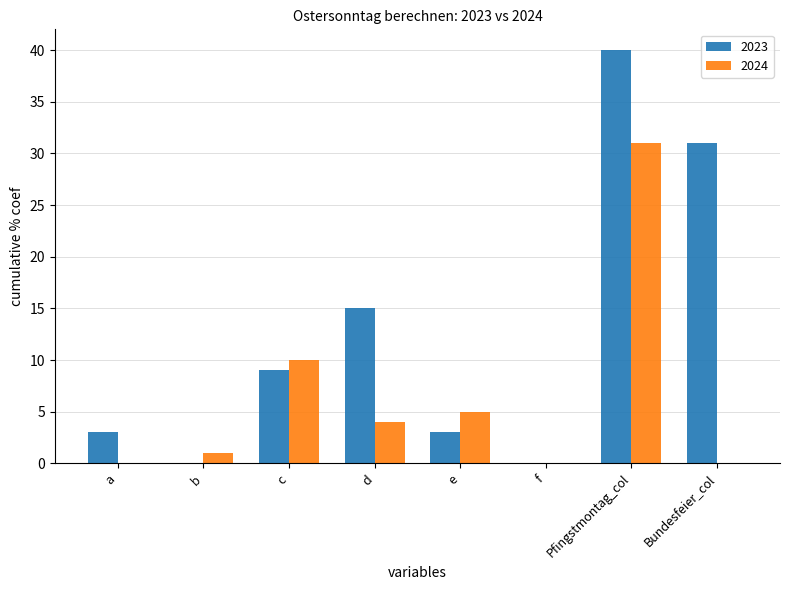

What are all the series names shown in the legend?

2023, 2024